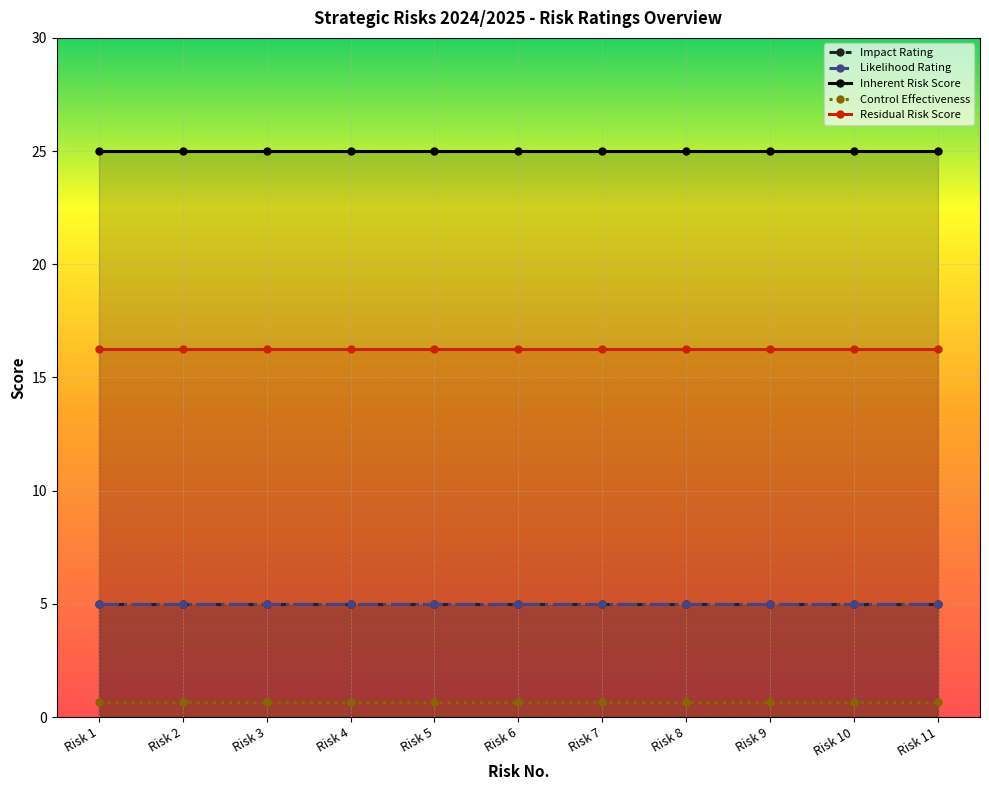

What is the spread (max minus min) of values at Risk 1?

24.4